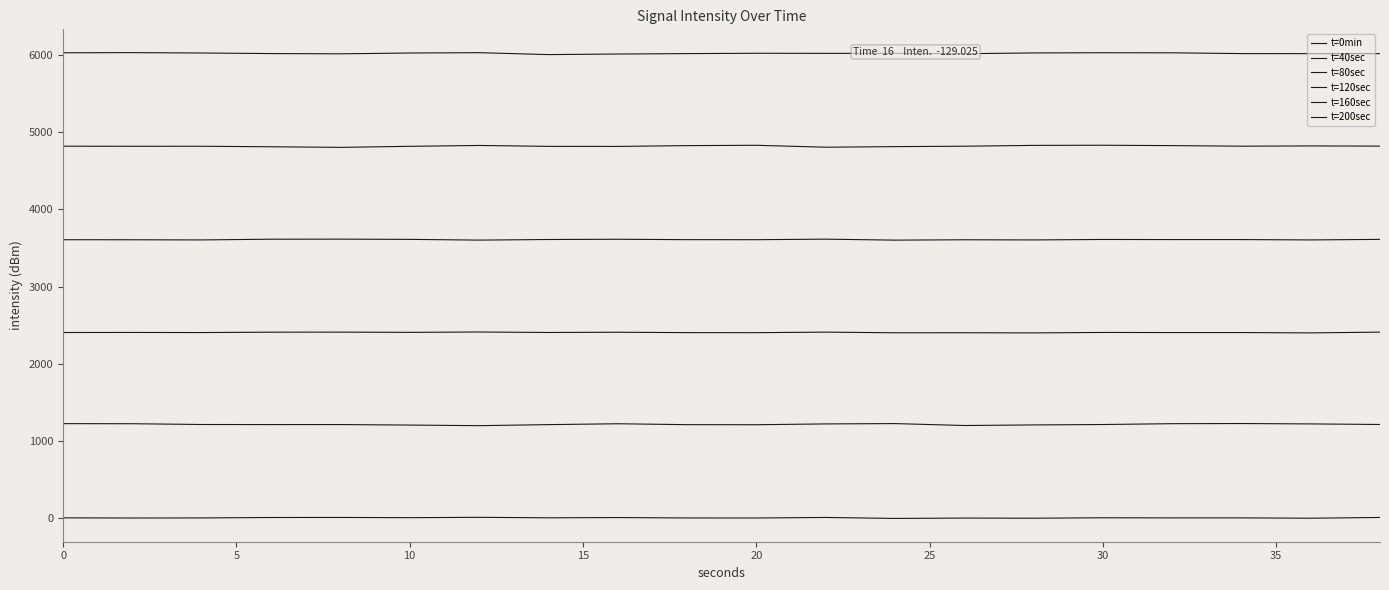

Is this an area chart (filled region under the line)?

No